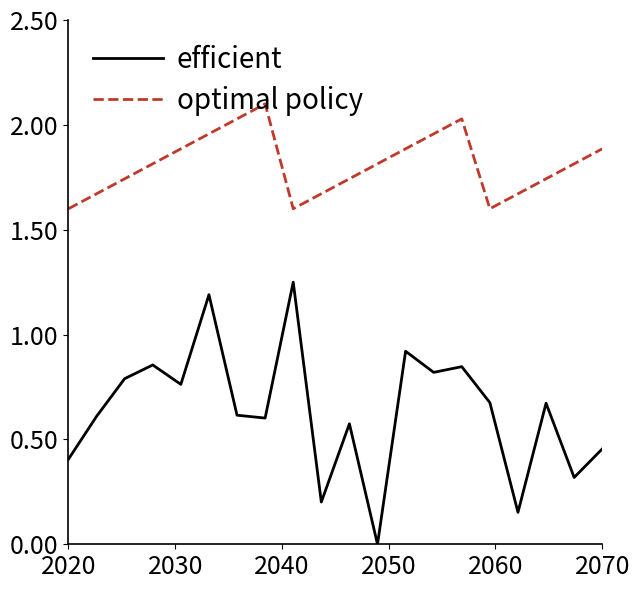

True or false: optimal policy and efficient cross at least once.

False